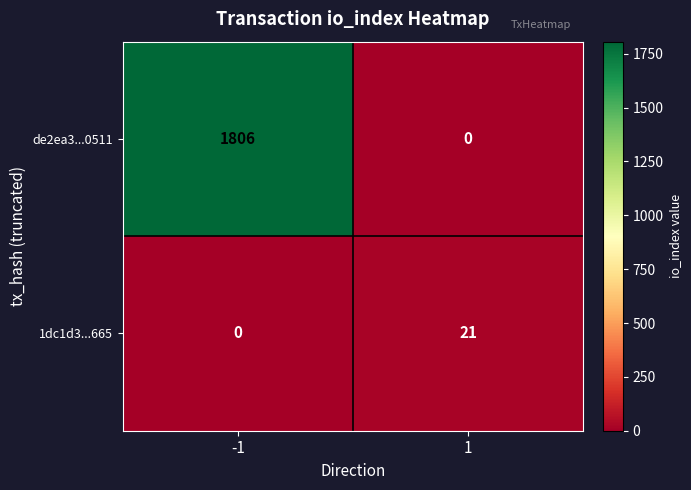

What is the greatest value displayed?

1806